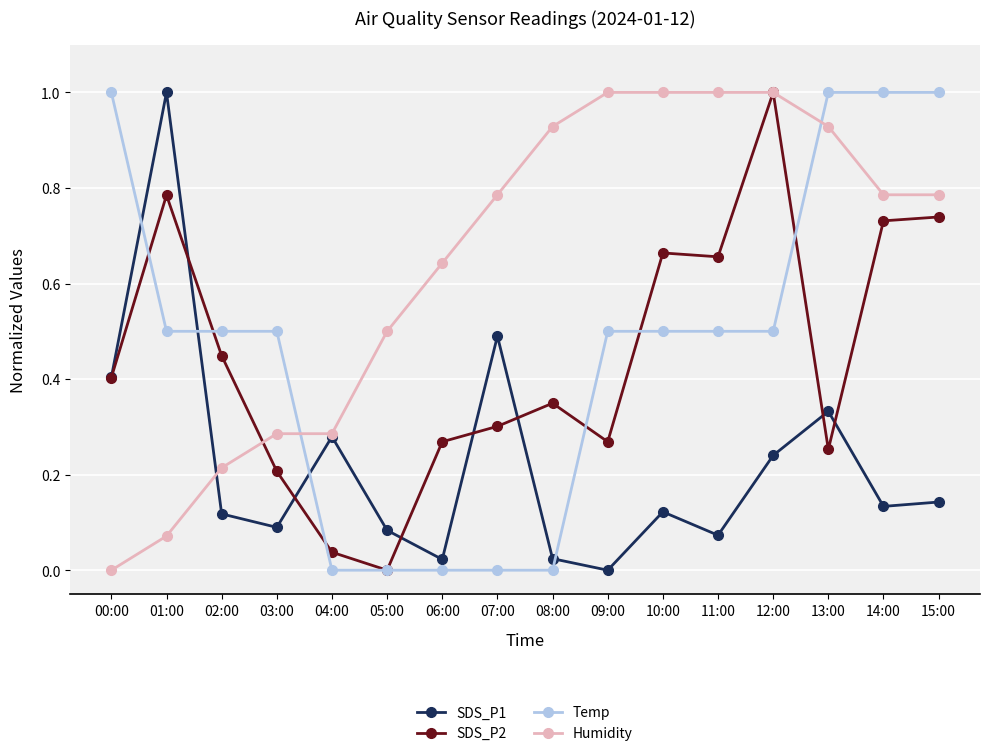

How many lines are shown in the chart?

4